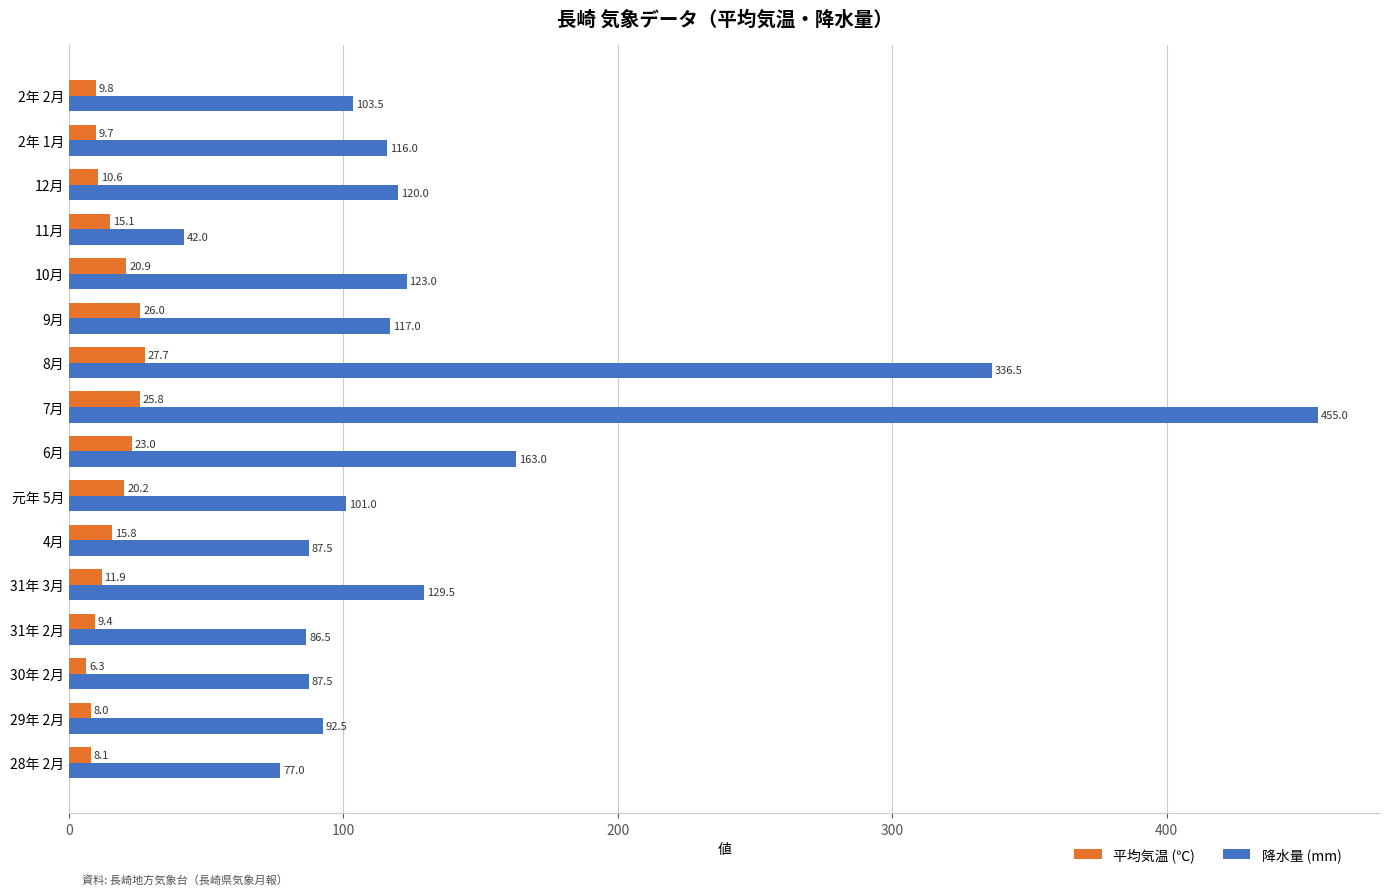

Rank the series at 2年 2月 from highest to lowest value.

降水量 (mm), 平均気温 (℃)